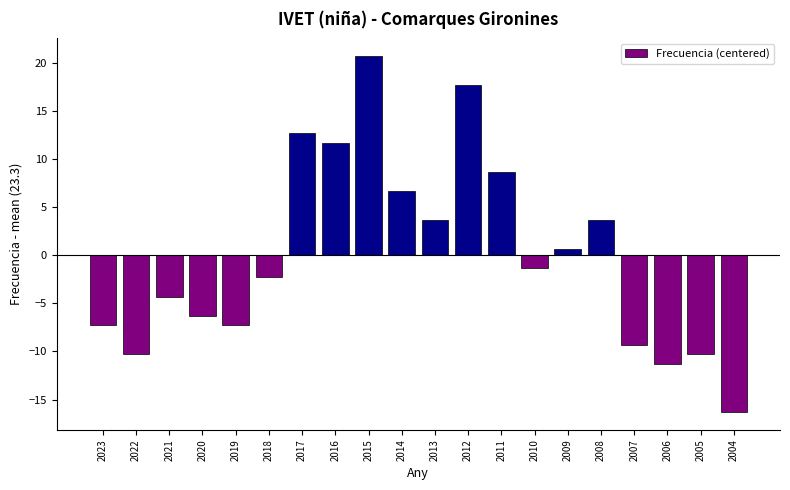

What is the difference between the second highest and minimum values?

34.0